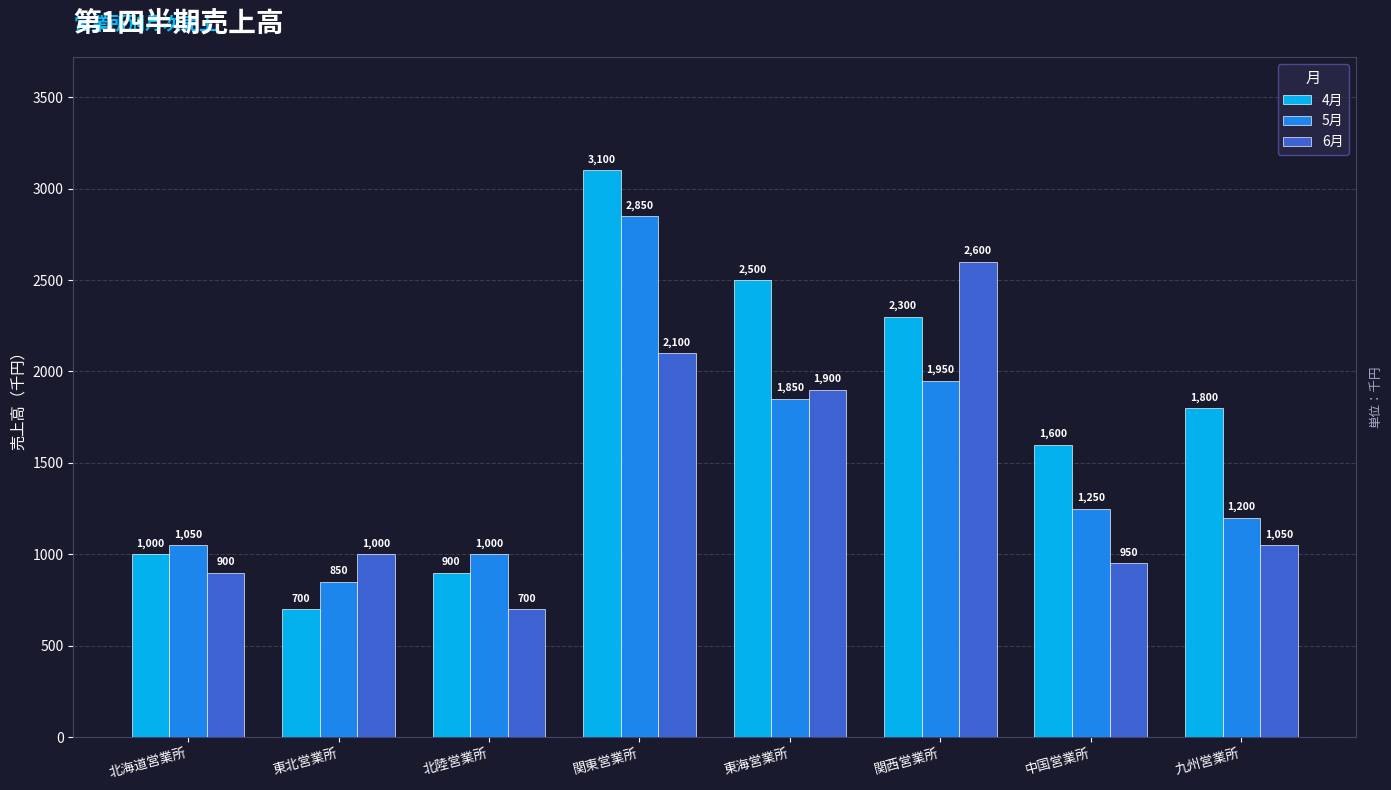

How many bars are there in each group?

3